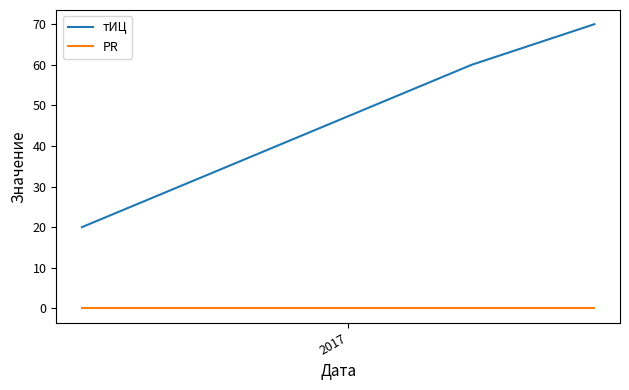

Reading left to right, what are all the values shown in this chart?

тИЦ: 20	60	70
PR: 0	0	0